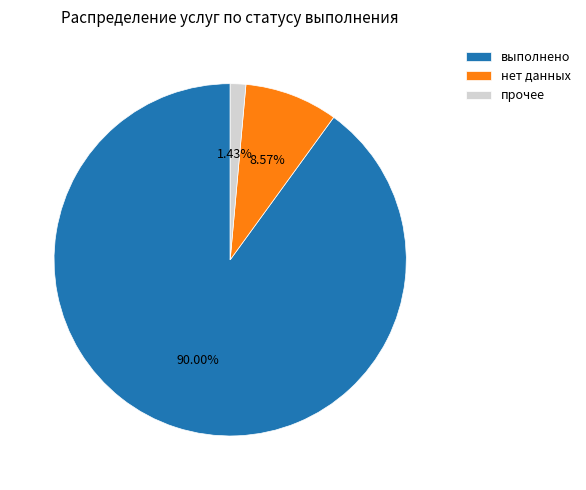

Combined, do нет данных and прочее account for over 50%?

No